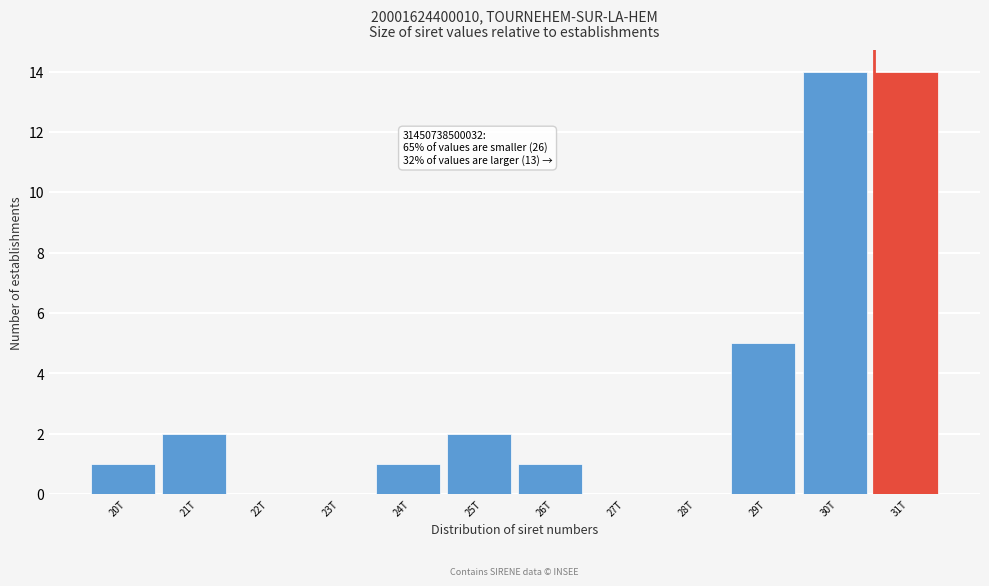

Reading right to left, what are all the values shown in this chart?

31T=14	30T=14	29T=5	28T=0	27T=0	26T=1	25T=2	24T=1	23T=0	22T=0	21T=2	20T=1